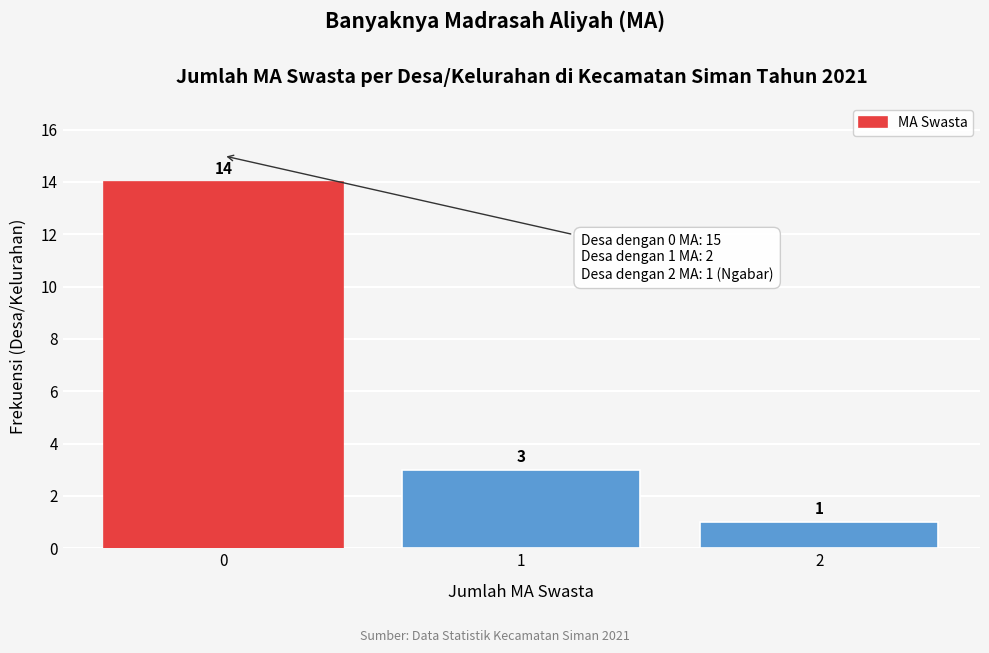

Reading right to left, extract all data points from this chart.

1	3	14